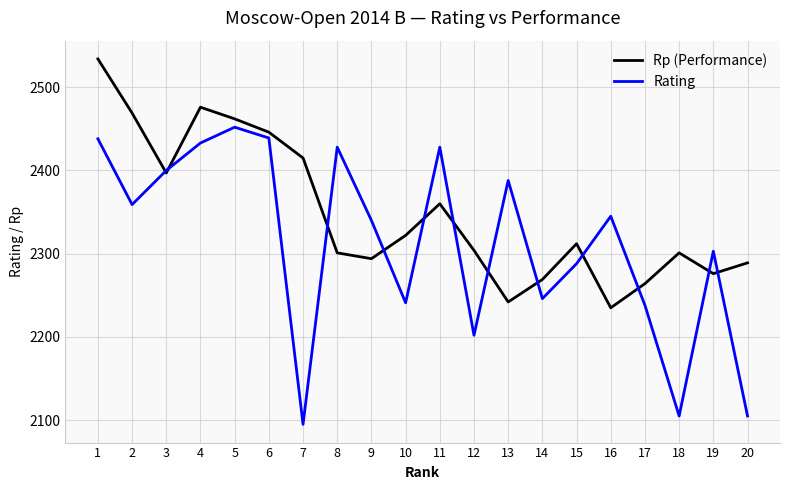

Is this an area chart (filled region under the line)?

No